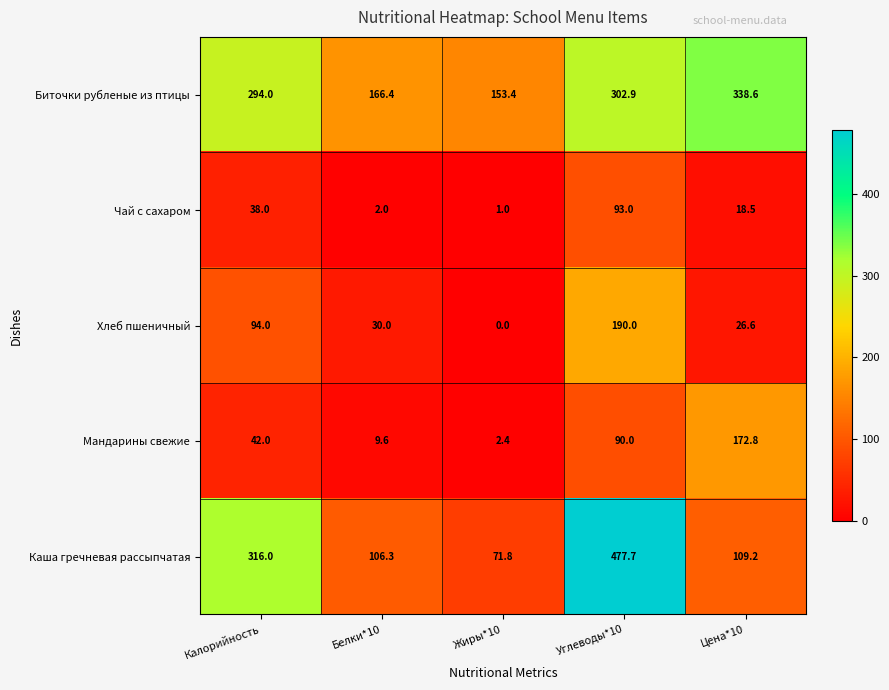

At which category is the sum across all series the highest?

Углеводы*10